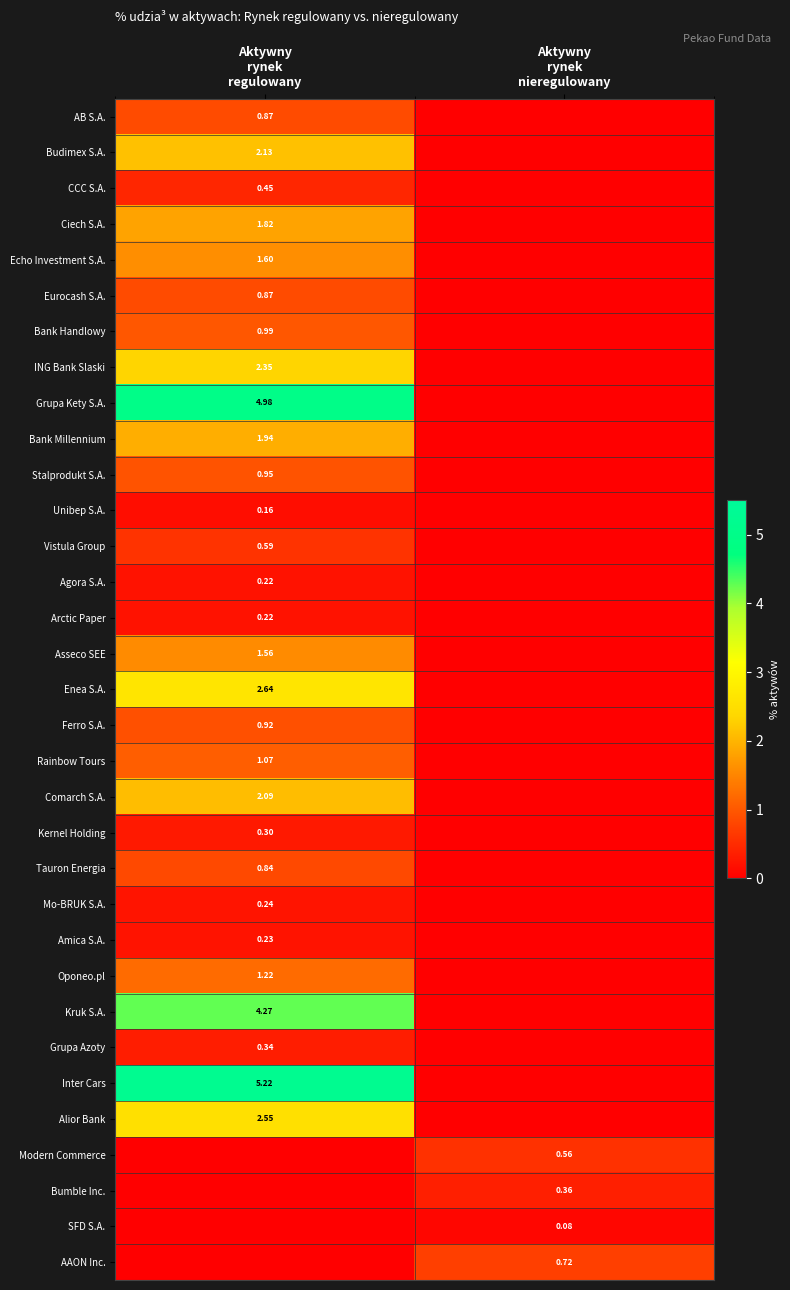

What is the difference between the Bank Millennium values at Aktywny rynek nieregulowany and Aktywny rynek regulowany?

1.9